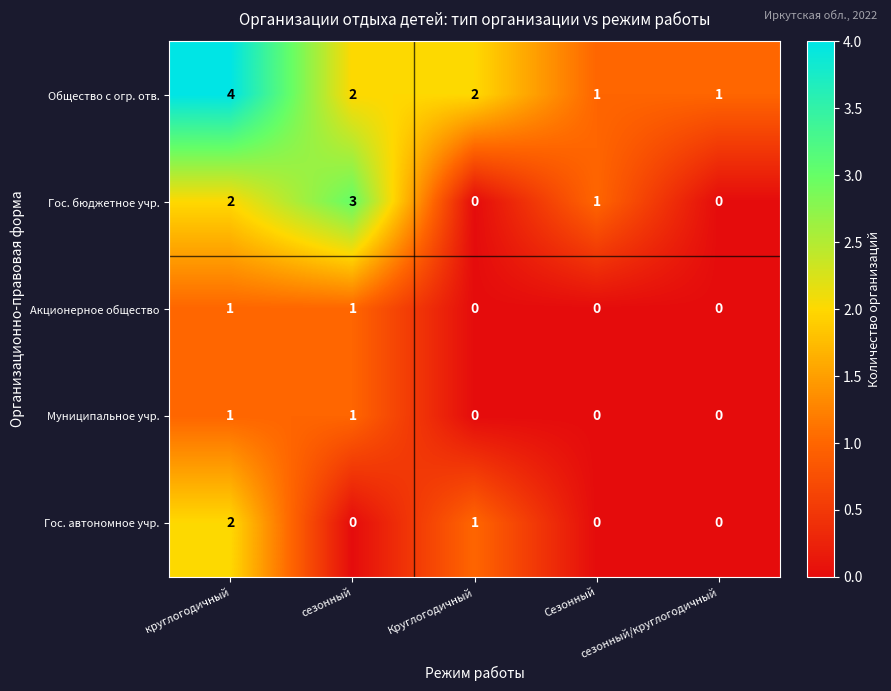

How many Гос. бюджетное учр. values are between 0 and 2?

4